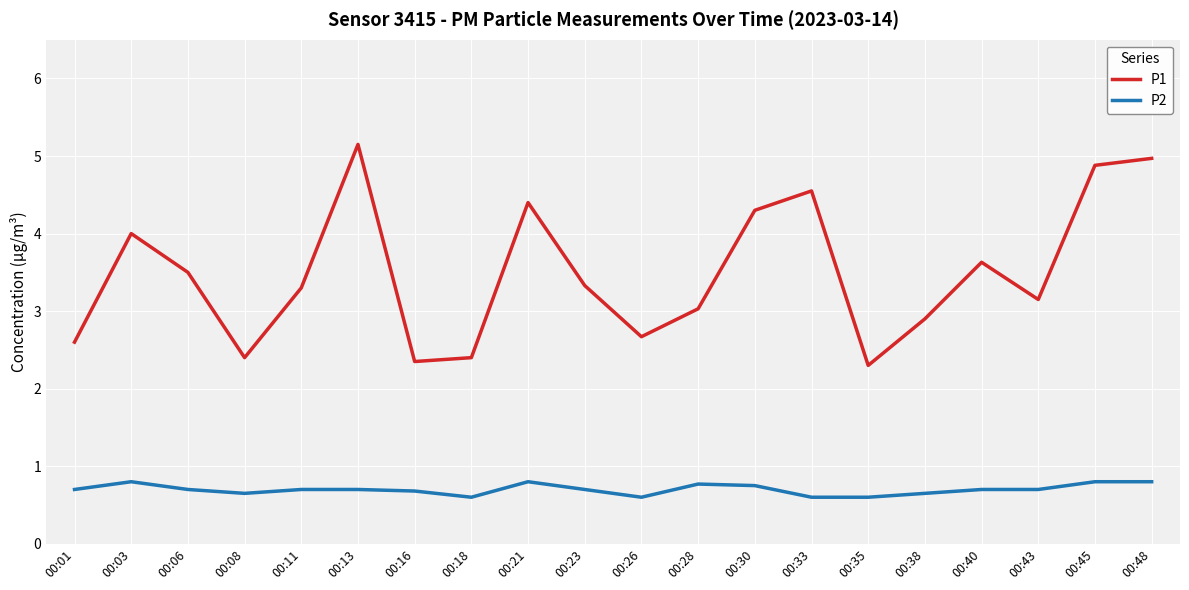

Is it true that P1 equals 1.2 at 00:40?

False